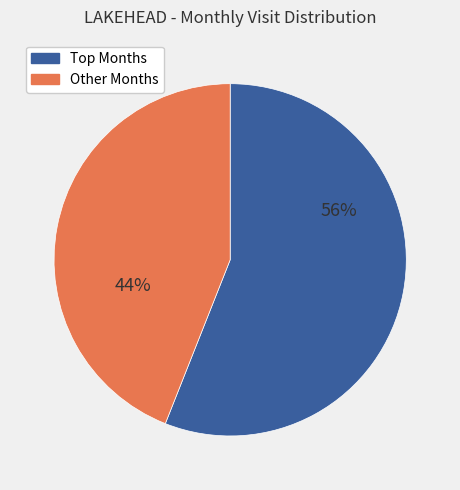

Is there any slice that represents more than half of the pie?

Yes